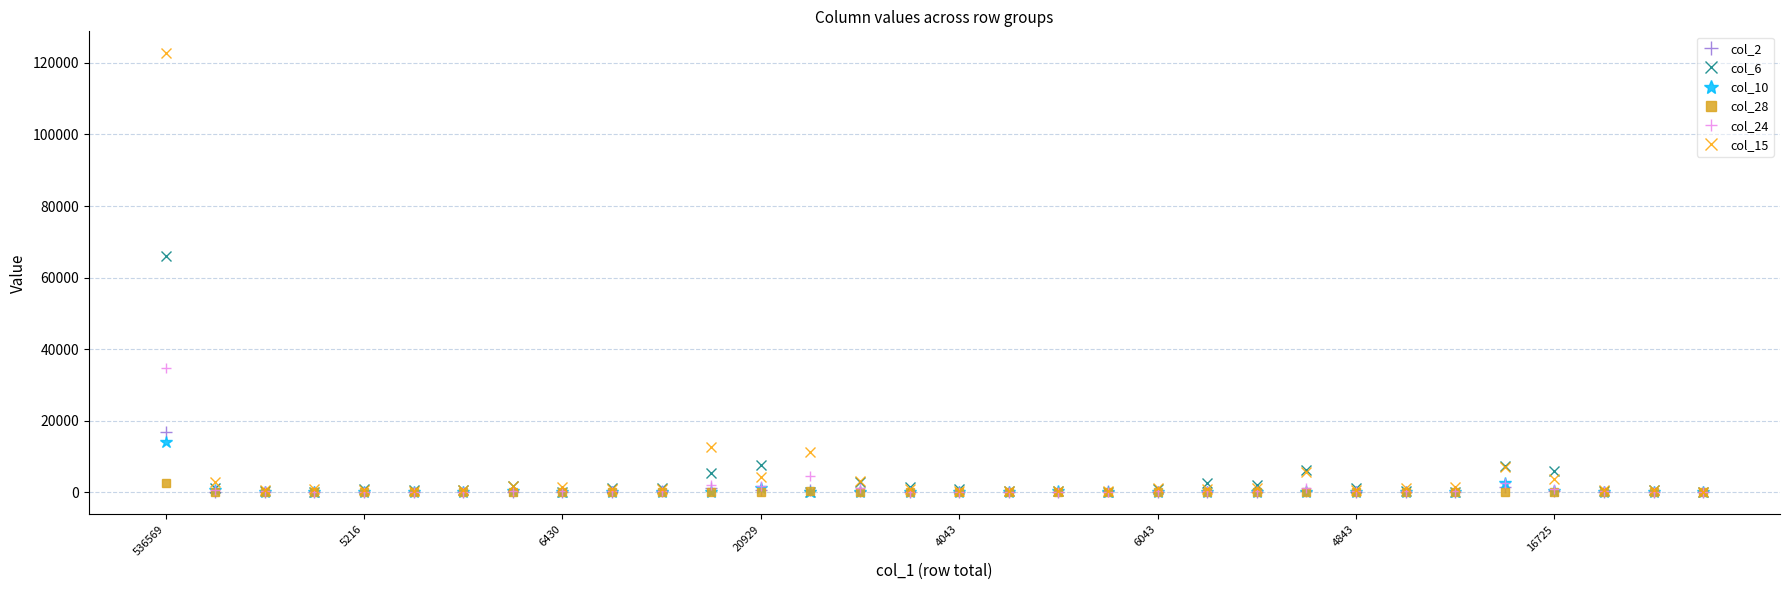

Does the chart have visible grid lines?

Yes